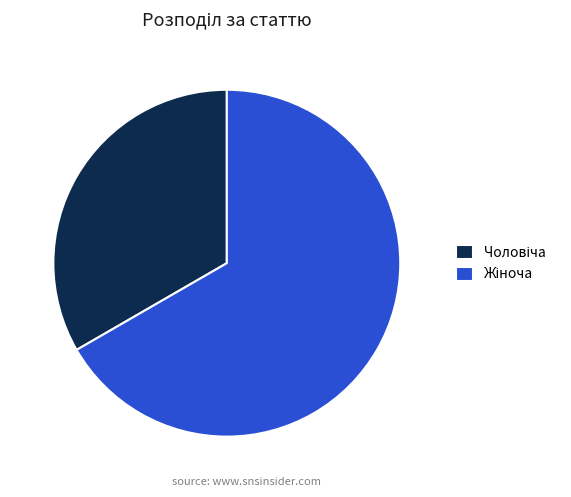

Is there any slice that represents more than half of the pie?

Yes